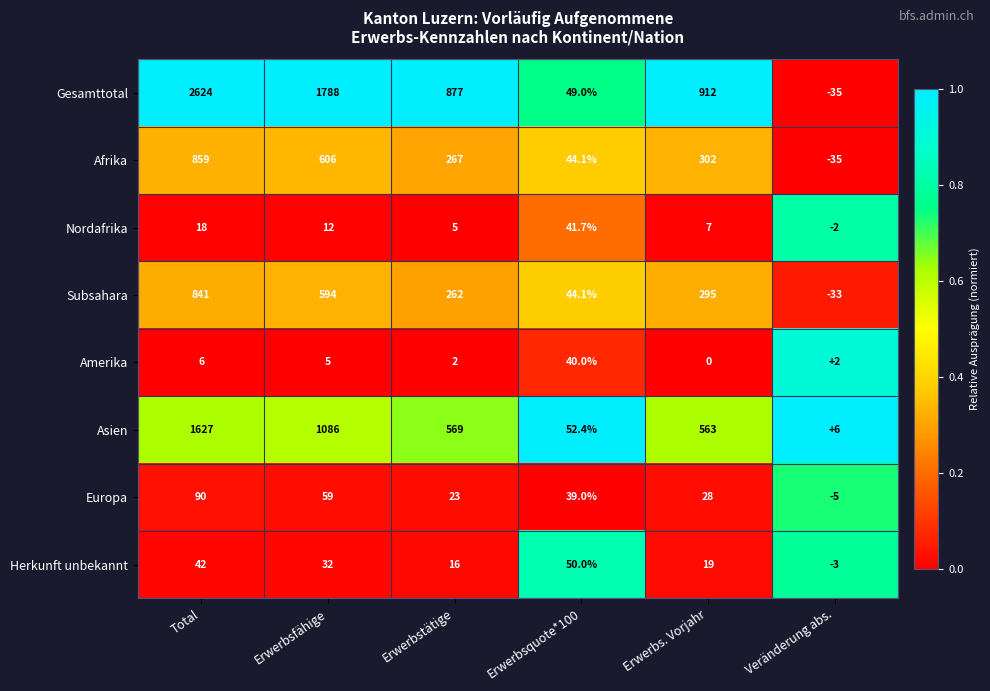

Between Erwerbsfähige and Erwerbstätige, which series saw the biggest shift?

Gesamttotal